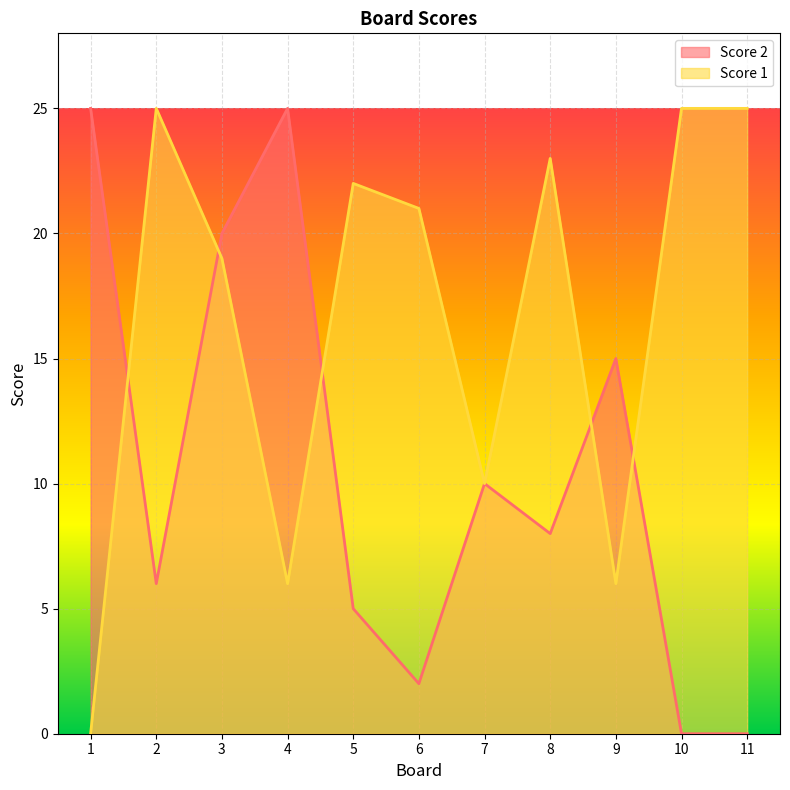

How many lines are shown in the chart?

2